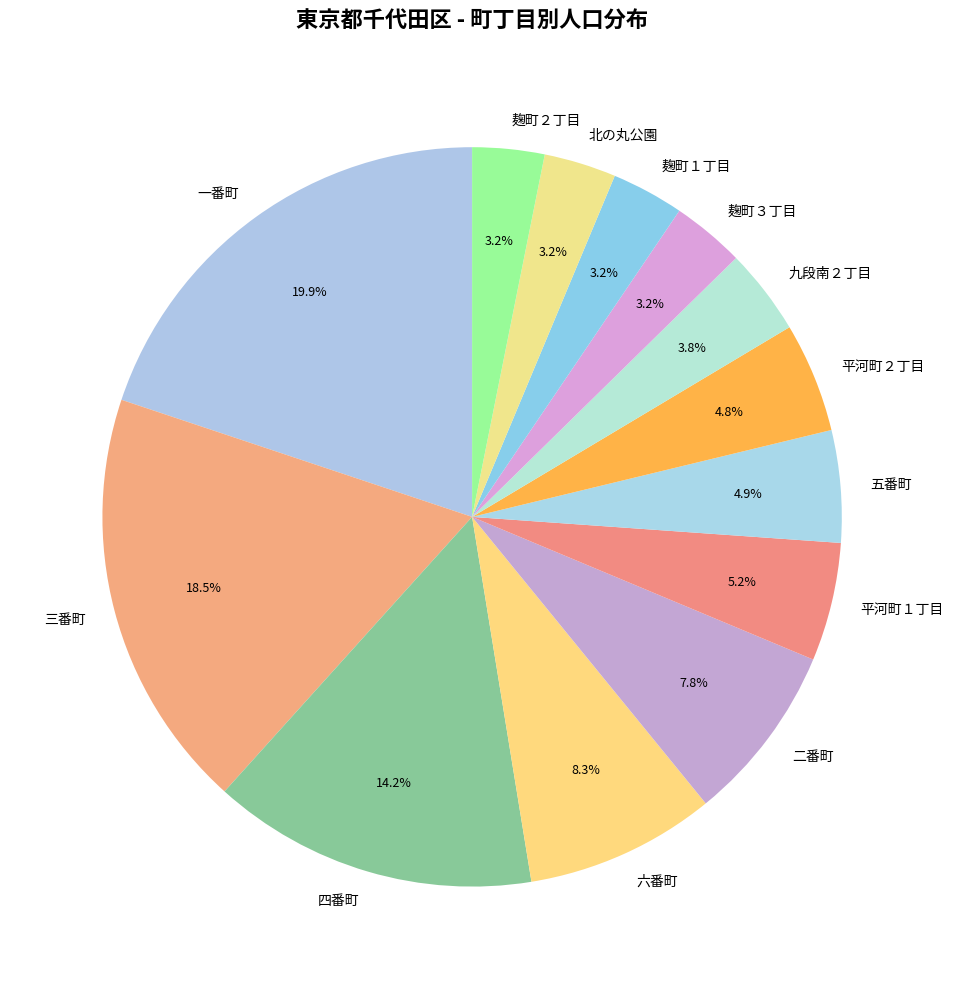

How many slices are in this pie chart?

13